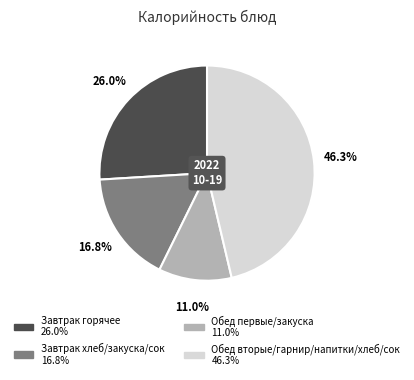

Is there a majority slice in this chart?

No